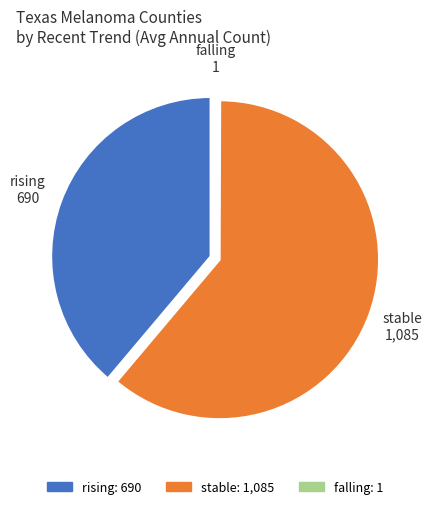

Do rising and stable together represent more than half of the pie?

Yes